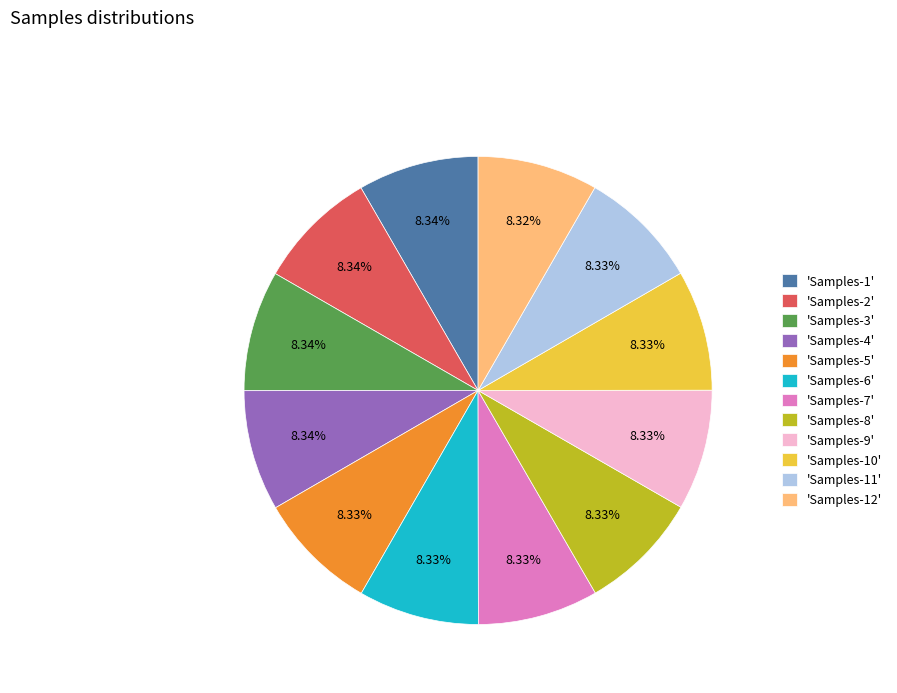

Combined, do 'Samples-2' and 'Samples-9' account for over 50%?

No